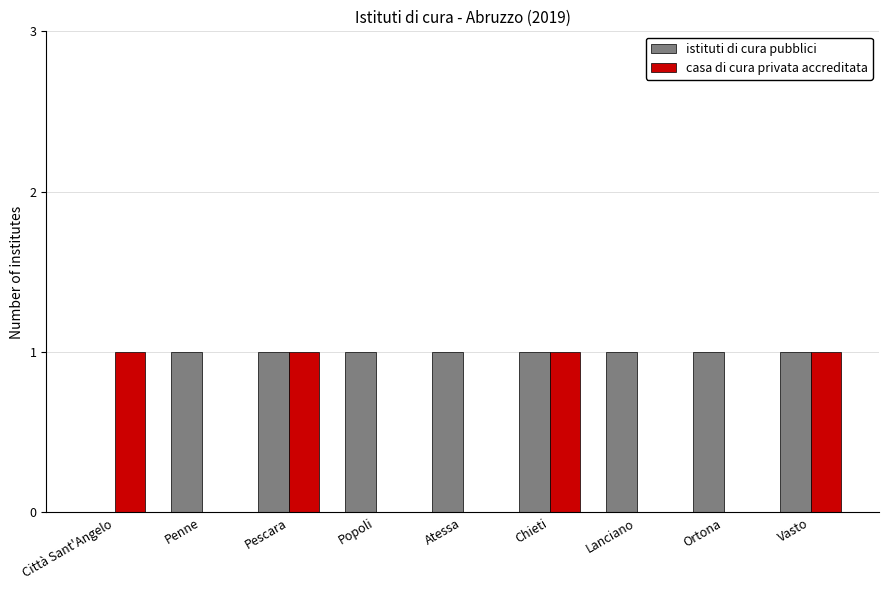

What is the sum of all istituti di cura pubblici values?

8